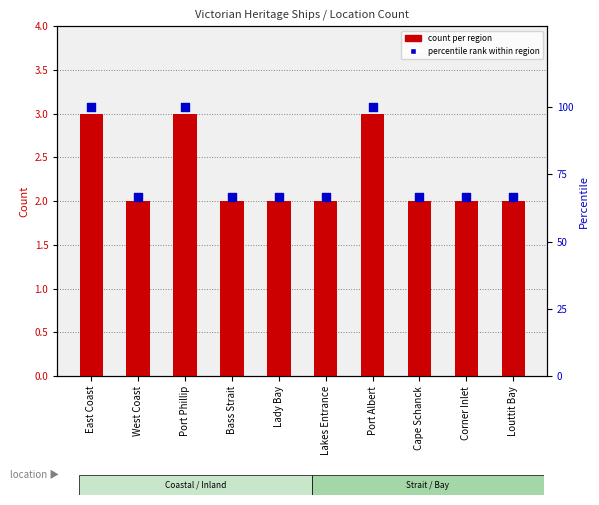

Which series contains the lowest Y value?

count per region